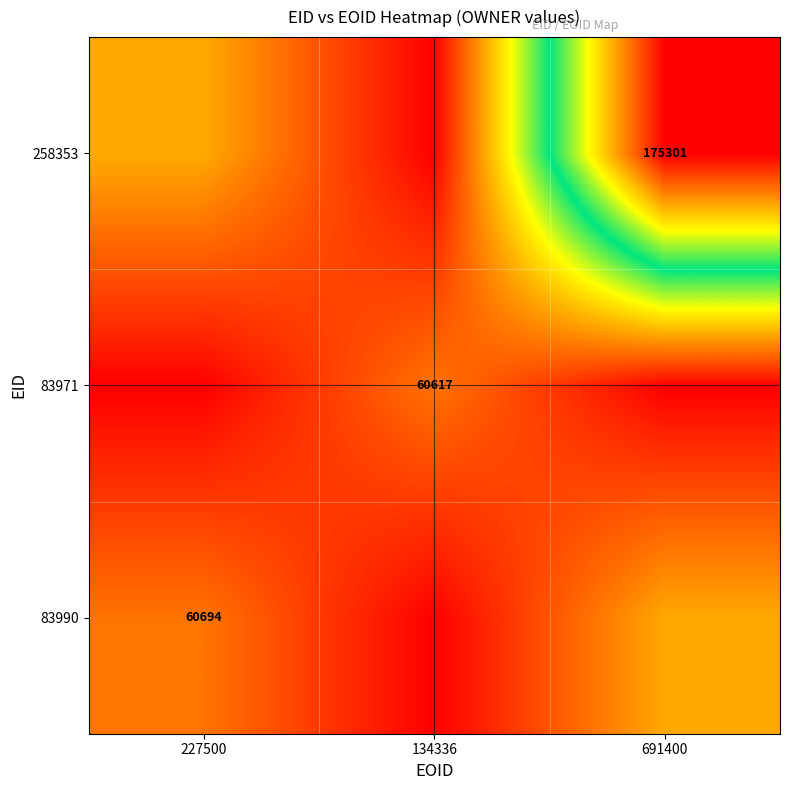

Is the value of 83971 at 134336 greater than the value of 83990 at 227500?

No